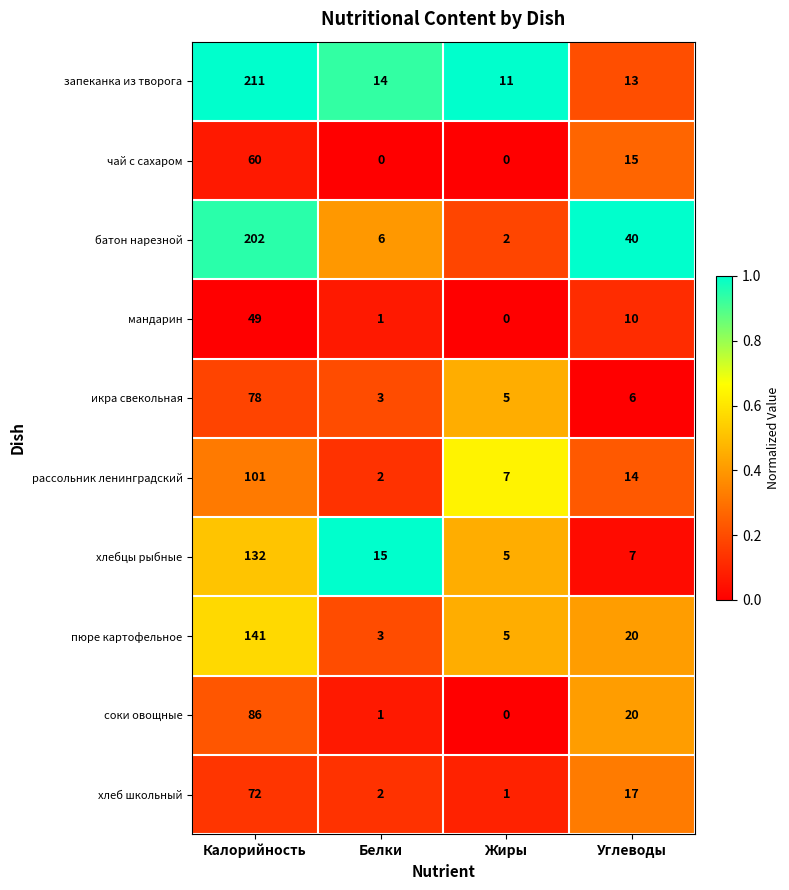

Is it true that пюре картофельное equals 34 at Углеводы?

False